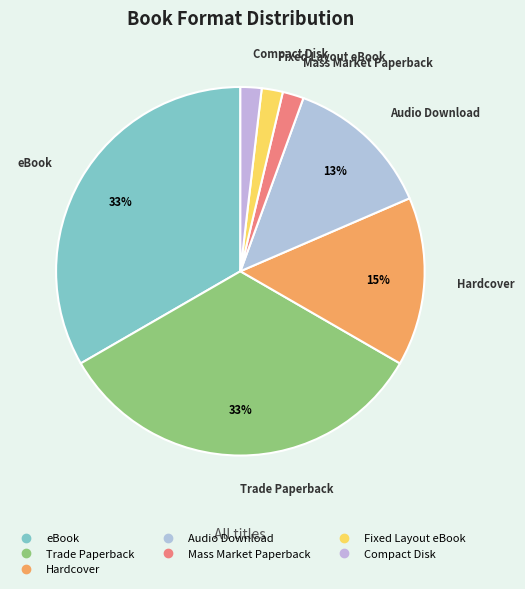

Does any single category account for the majority?

No